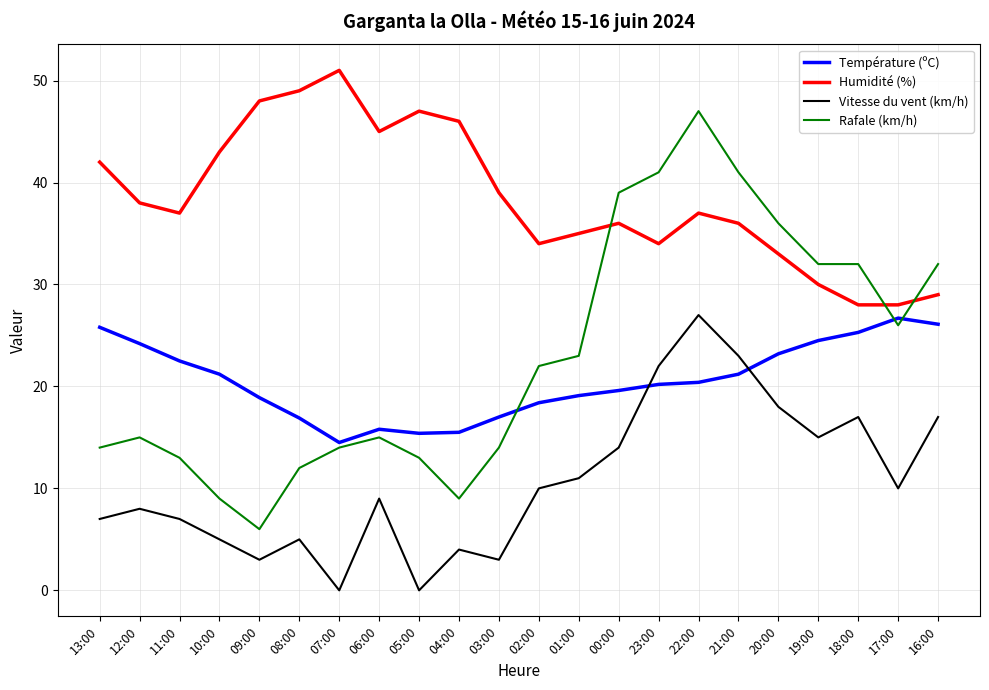

What is the difference between the maximum and minimum values in the Humidité (%) series?

23.0